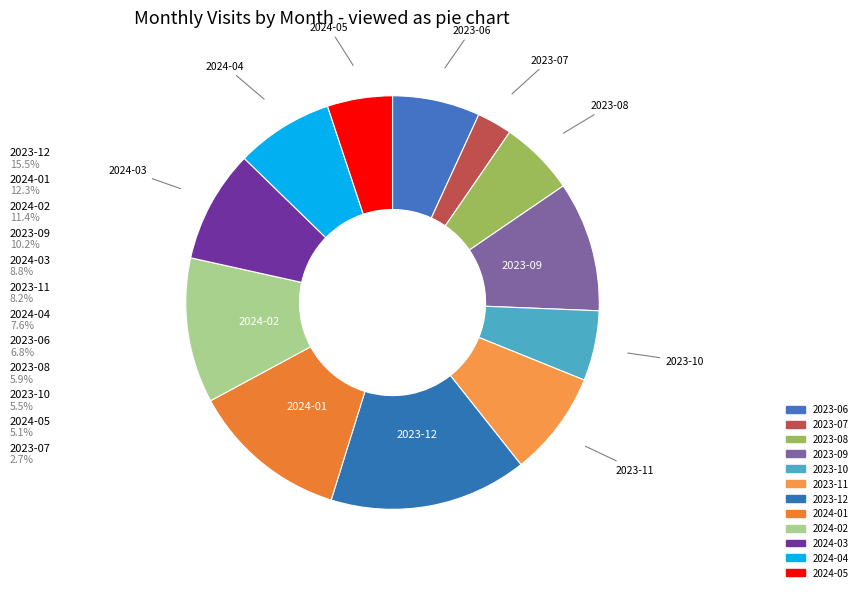

The 2024-03 slice represents 15% of the pie. True or false?

False